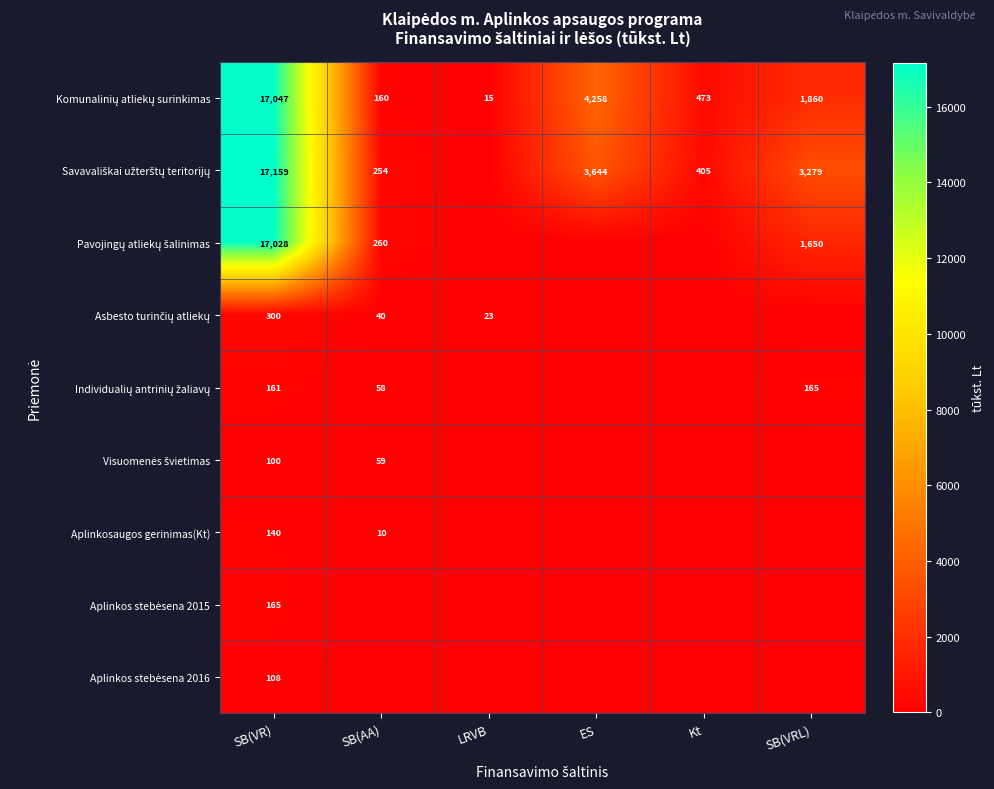

What is the difference between the maximum and minimum values in the Aplinkos stebėsena 2016 series?

108.0